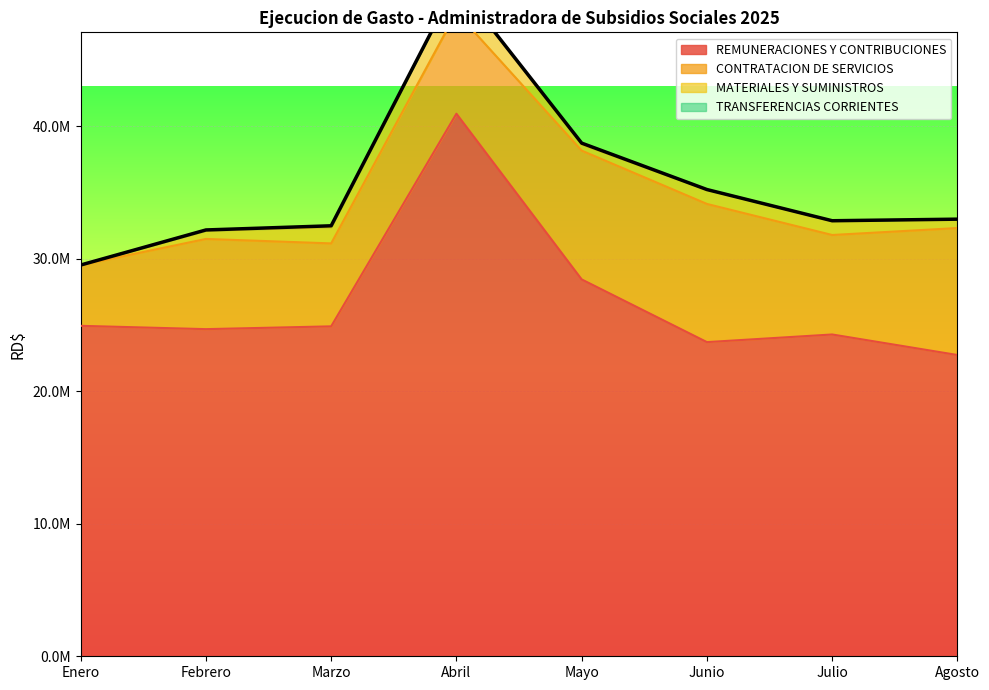

Which has a higher value, Mayo or Marzo?

Mayo